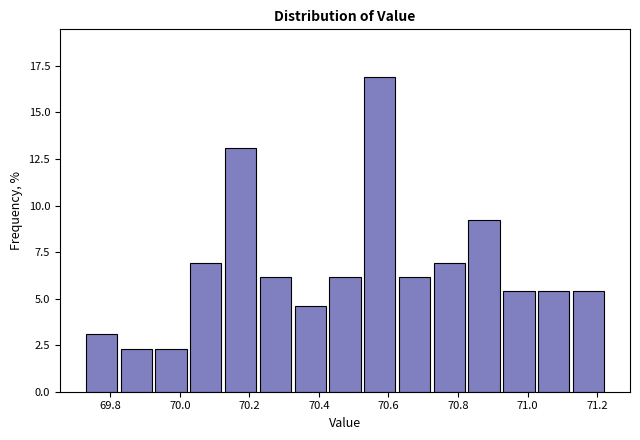

Reading left to right, list every bar in this chart as the range it spans on the x-axis followed by its height. Neither the bar edges nor the heights are printed on the chart, so give them approximately, as read against the axes.

69.73 to 69.83: 3.0
69.83 to 69.93: 2.5
69.93 to 70.03: 2.5
70.03 to 70.13: 7.0
70.13 to 70.23: 13.0
70.23 to 70.33: 6.0
70.33 to 70.43: 4.5
70.43 to 70.53: 6.0
70.53 to 70.63: 17.0
70.63 to 70.73: 6.0
70.73 to 70.83: 7.0
70.83 to 70.93: 9.0
70.93 to 71.03: 5.5
71.03 to 71.13: 5.5
71.13 to 71.23: 5.5